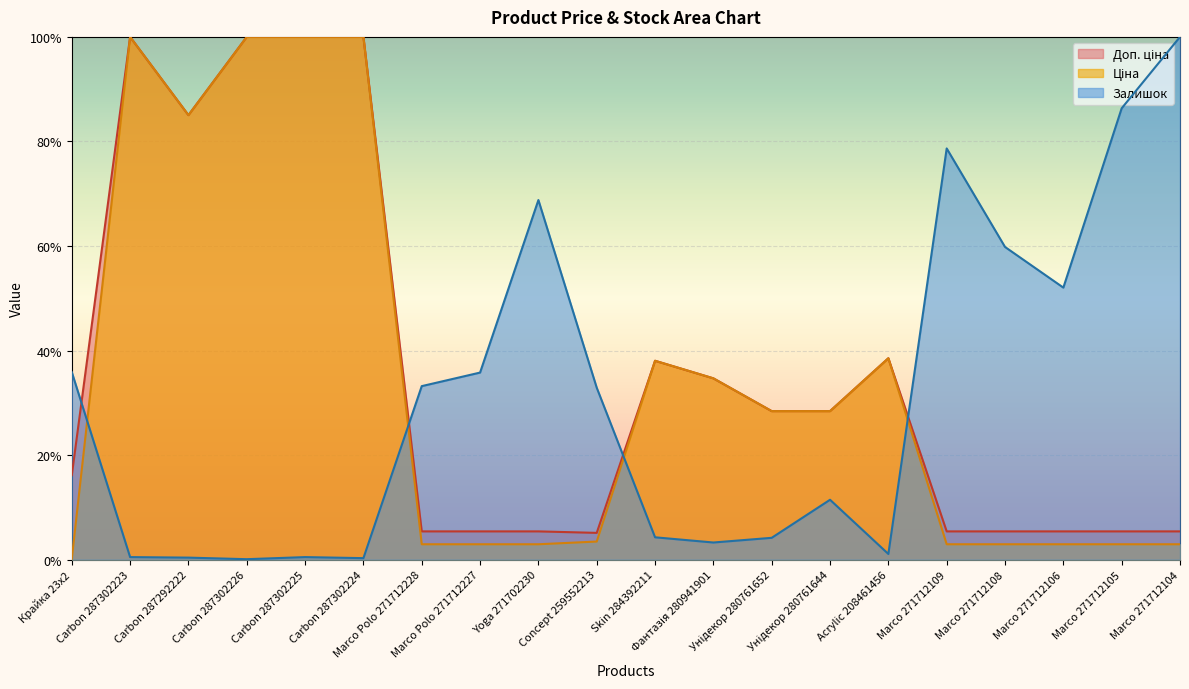

Rank the series by their maximum value, from lowest to highest.

Ціна, Доп. ціна, Залишок